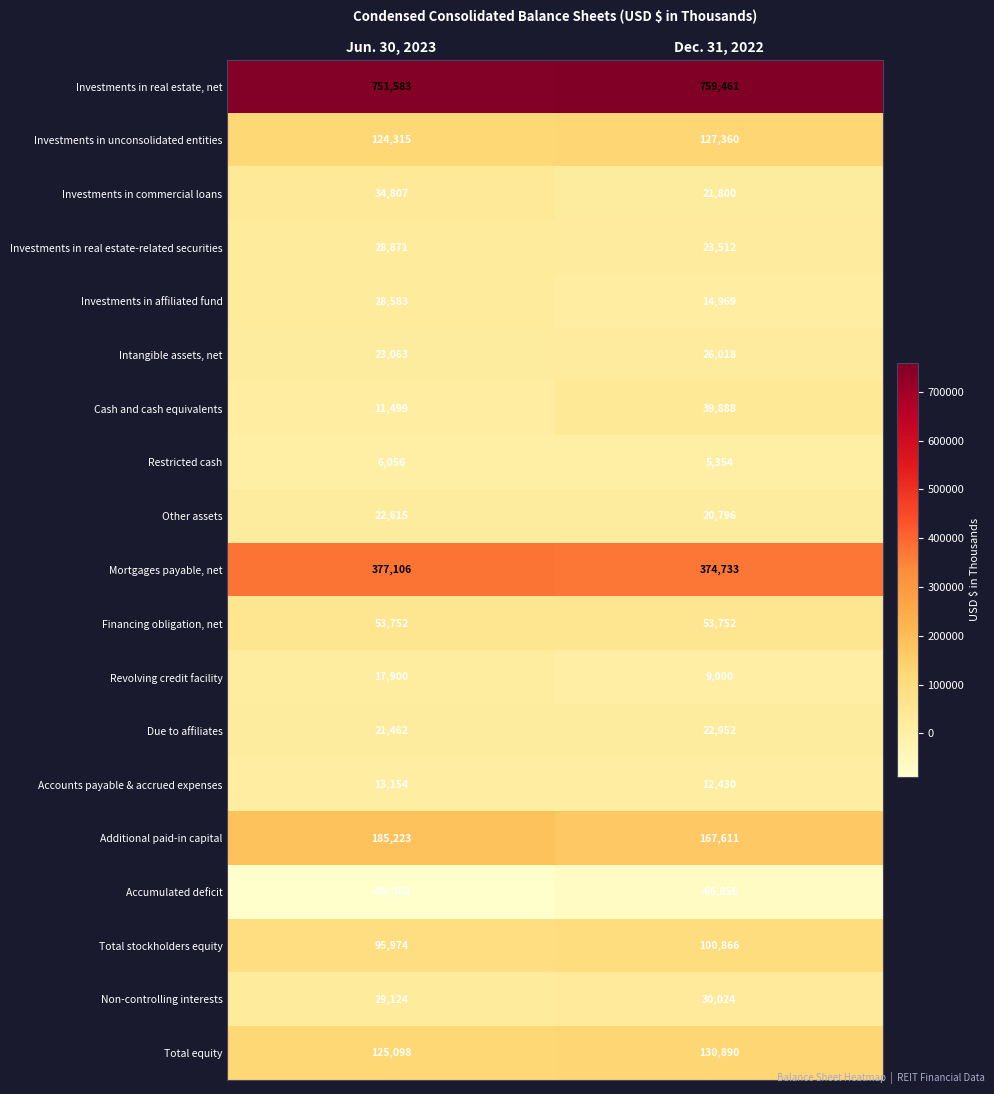

How many distinct data groups are displayed?

19